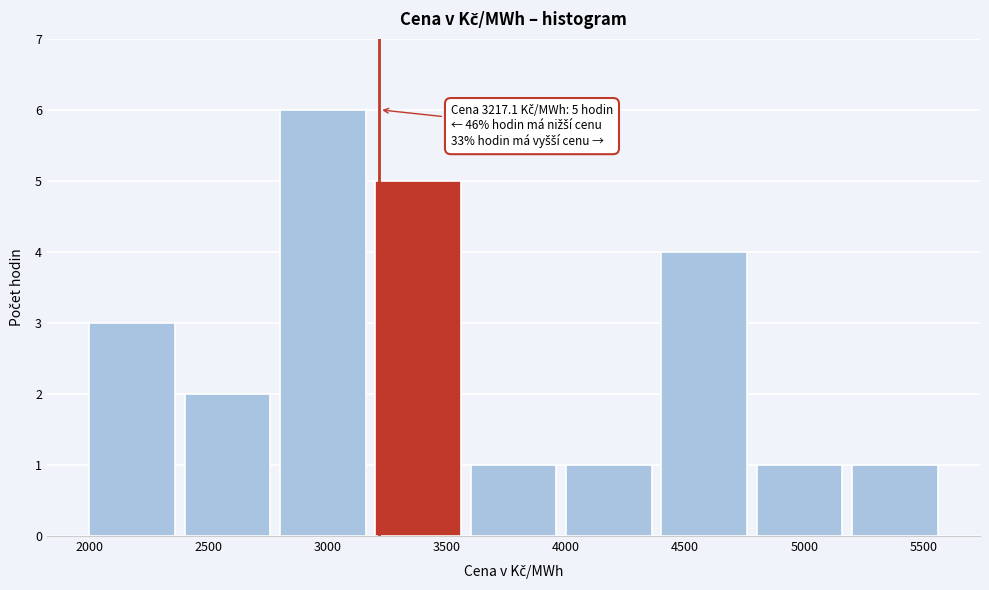

Over which range of the x-axis is the bar tallest?

2800 to 3200